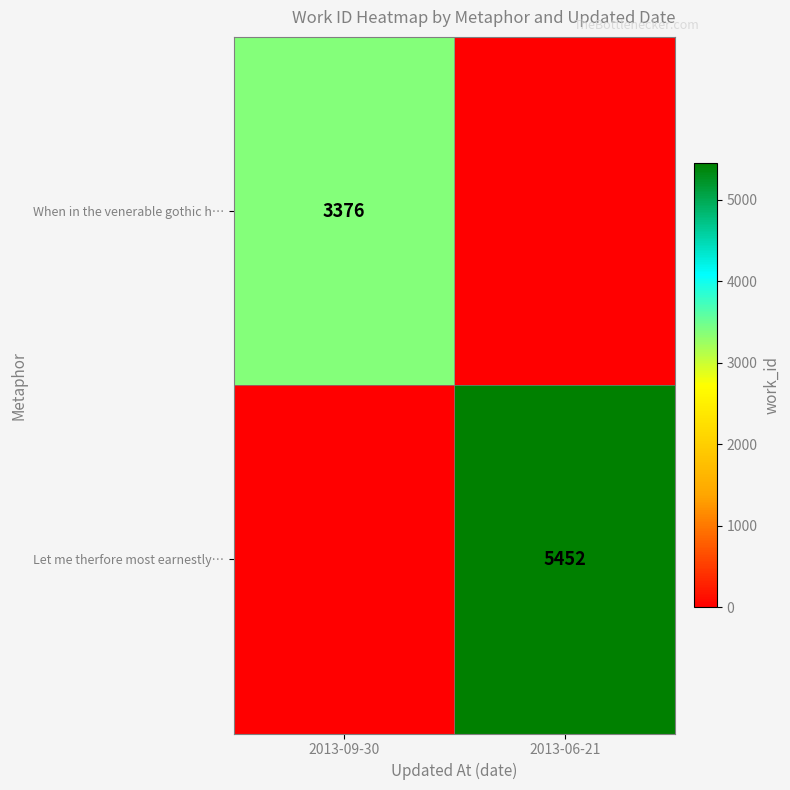

The Let me therfore most earnestly… series shows 5452 at 2013-06-21. True or false?

True